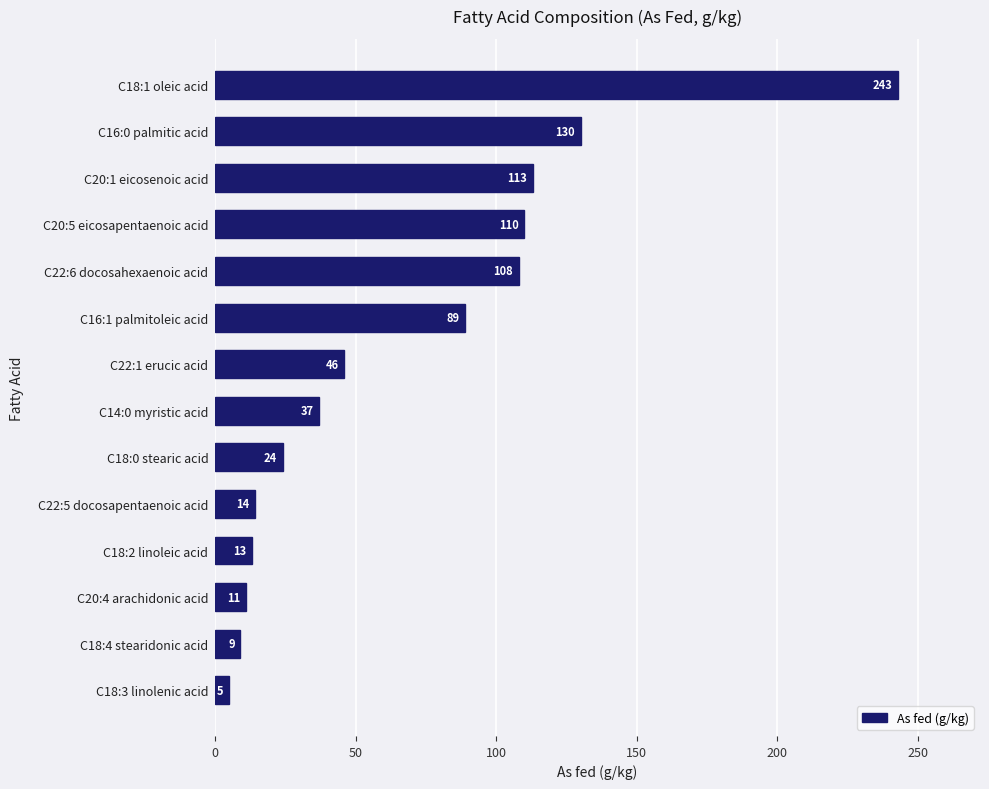

Reading top to bottom, transcribe all the data shown in this chart.

243	130	113	110	108	89	46	37	24	14	13	11	9	5